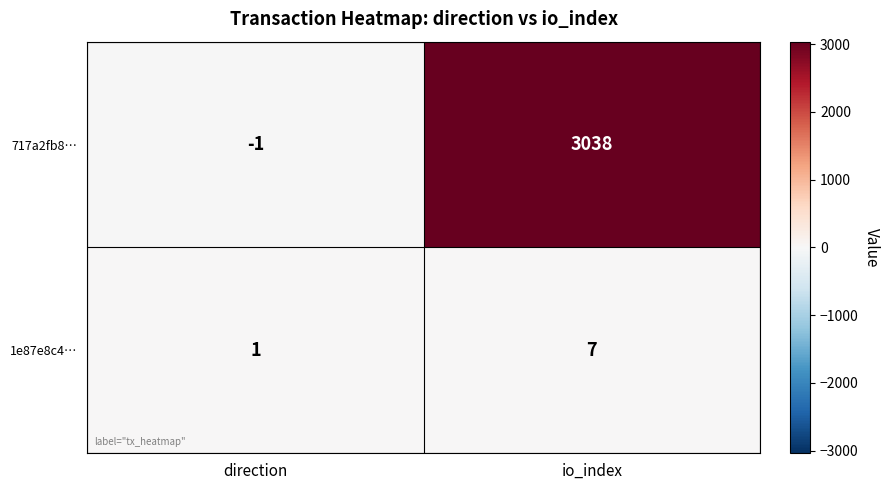

What is the average value of the 1e87e8c4… series?

4